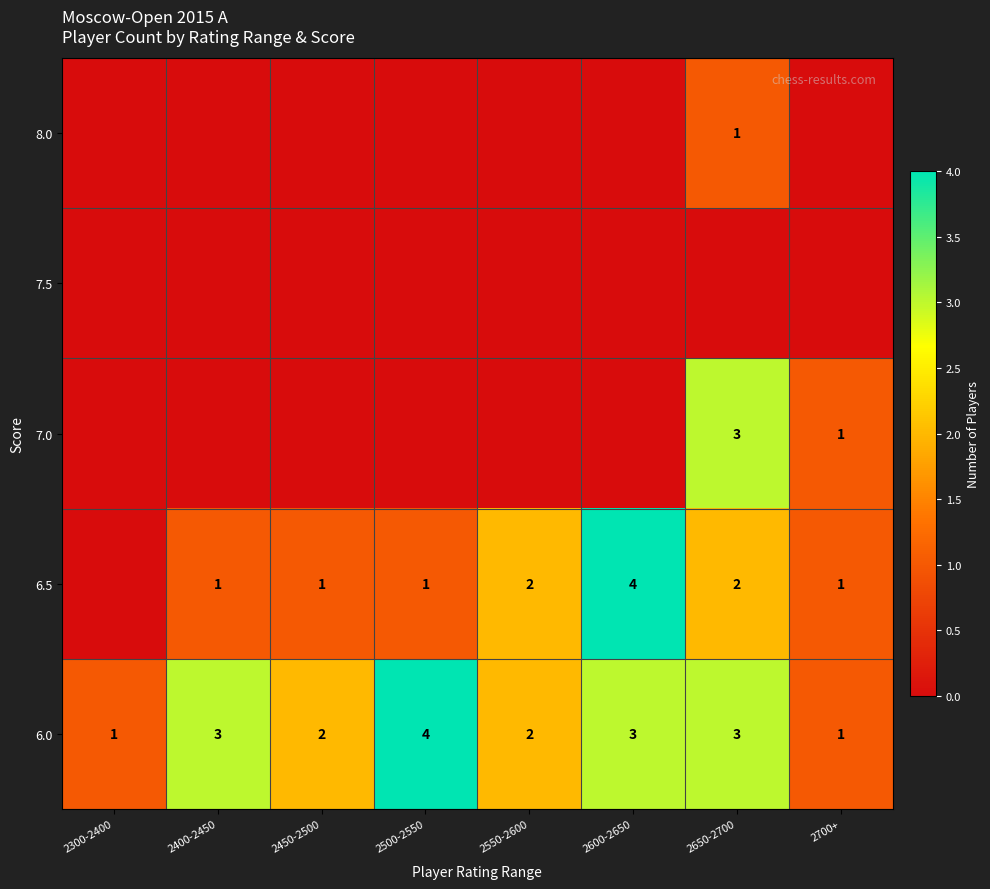

The 6.5 series shows 3 at 2650-2700. True or false?

False